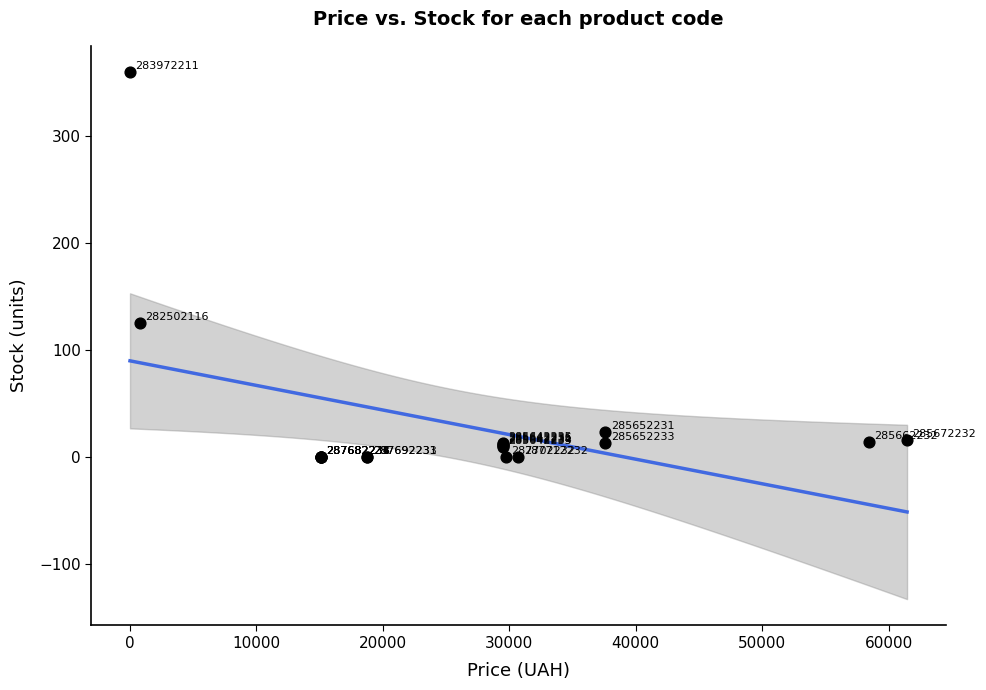

What Y value in the scatter plot is closest to 180?

125